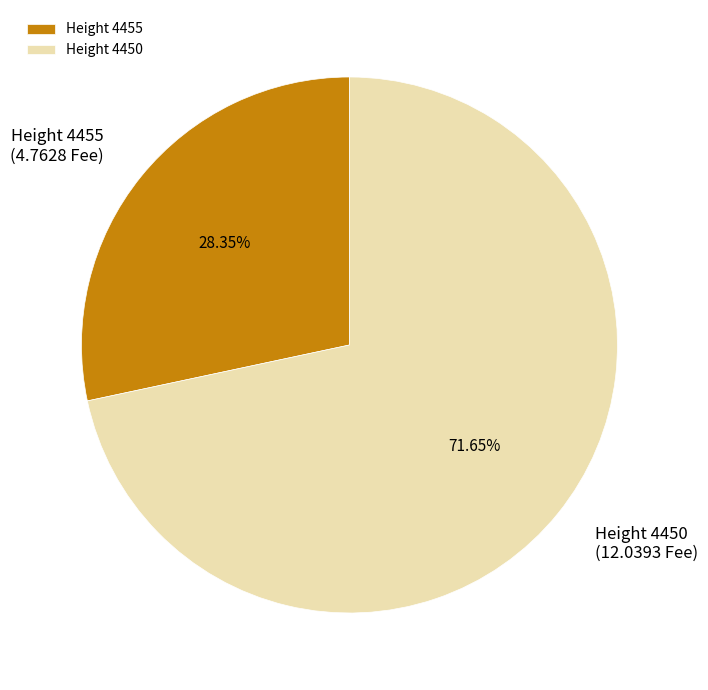

Rank the categories by value from highest to lowest.

Height 4450, Height 4455